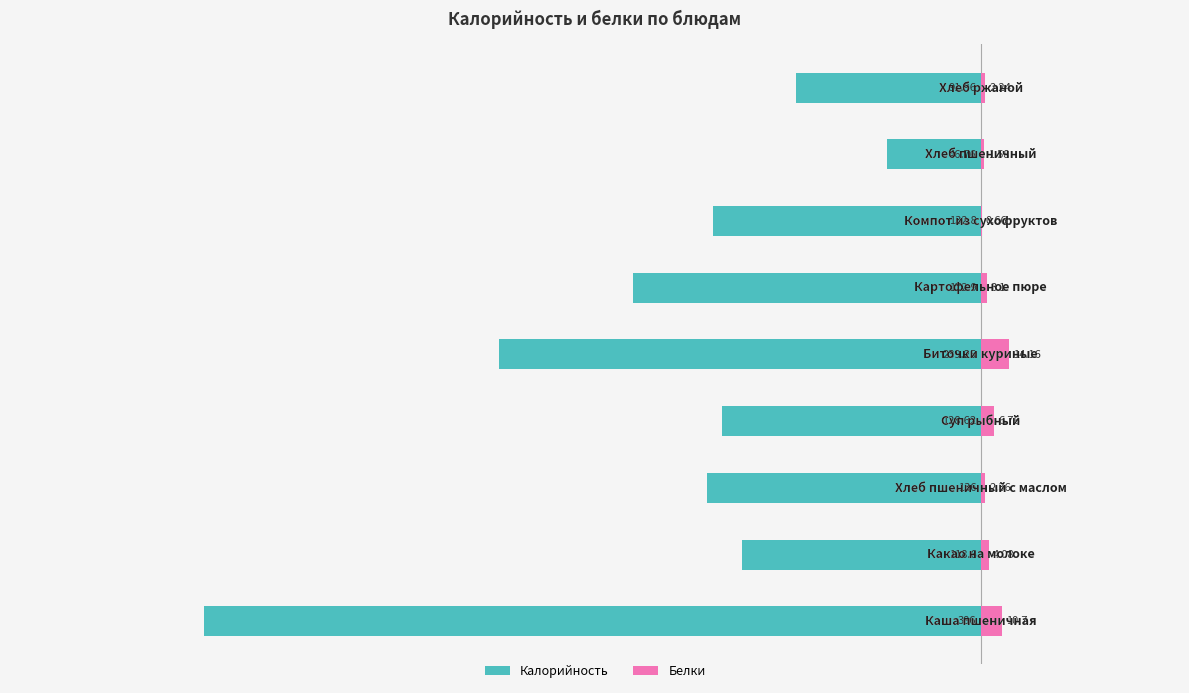

Is the value of Белки at −200 greater than the value of Калорийность at −500?

Yes